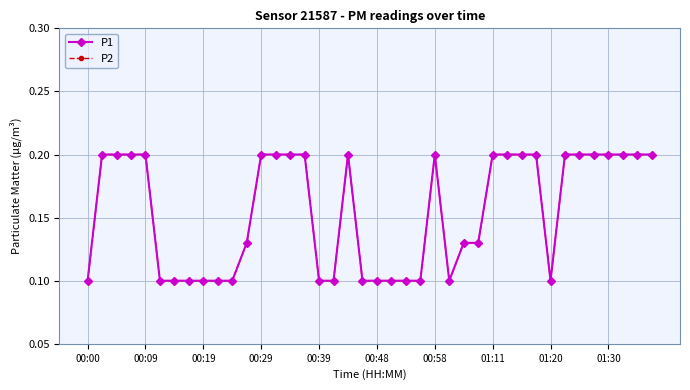

What is the value of the P1 point at the 19th from the left?

0.2